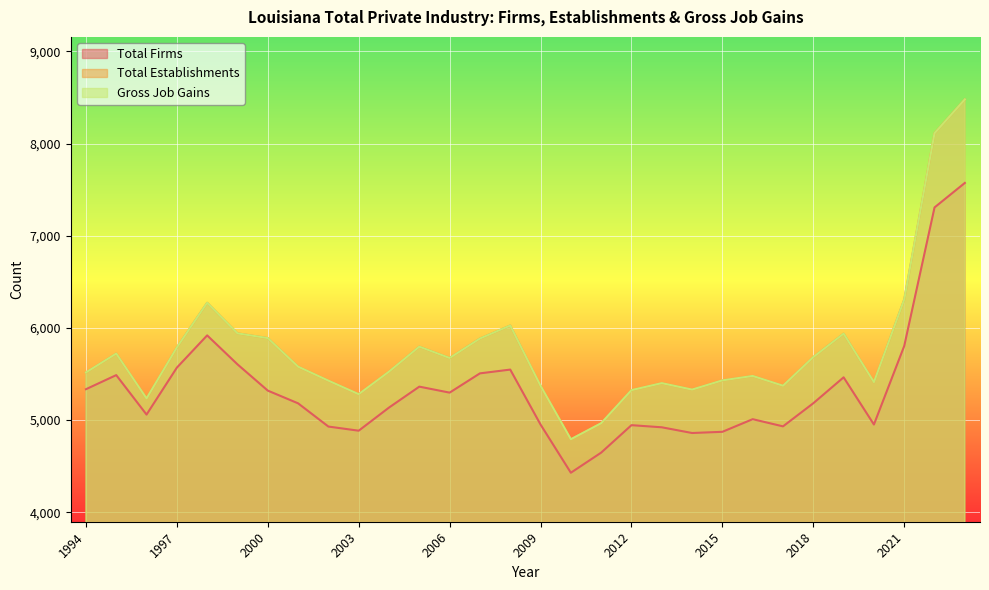

Which series has the widest spread of values?

Total Establishments